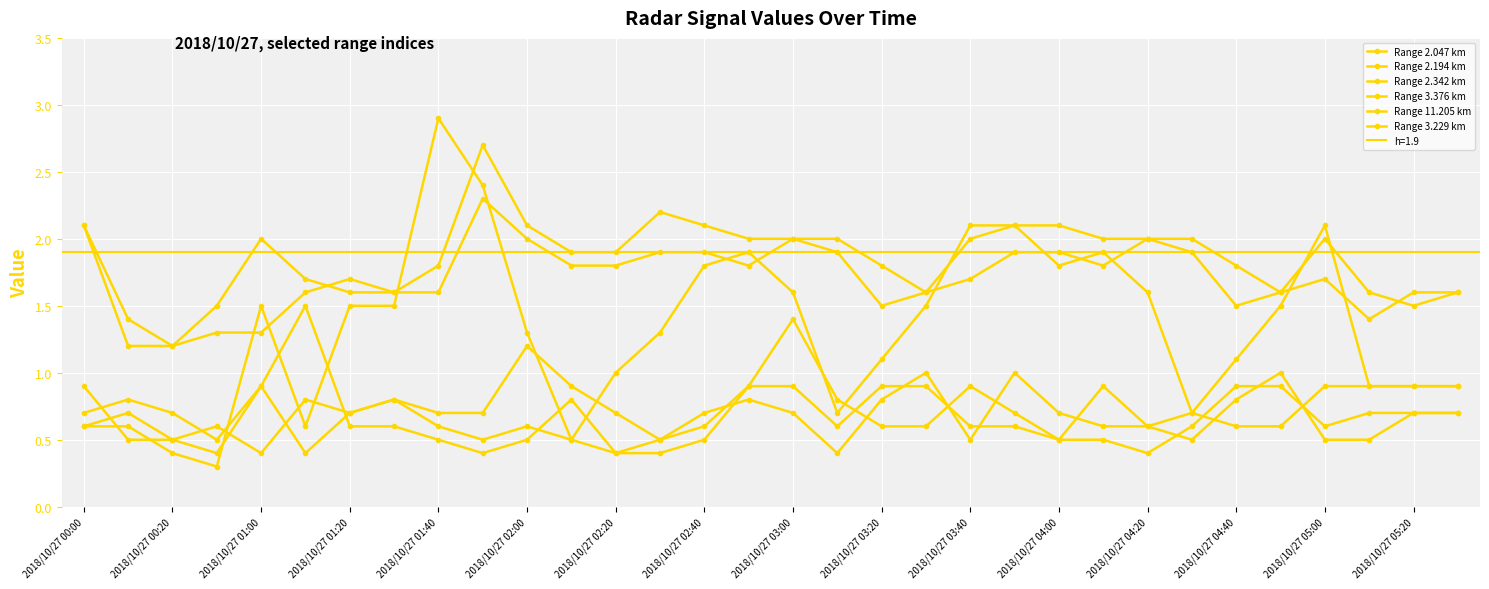

Rank the series by their maximum value, from lowest to highest.

Range 3.376 km, Range 11.205 km, Range 3.229 km, Range 2.047 km, Range 2.194 km, Range 2.342 km